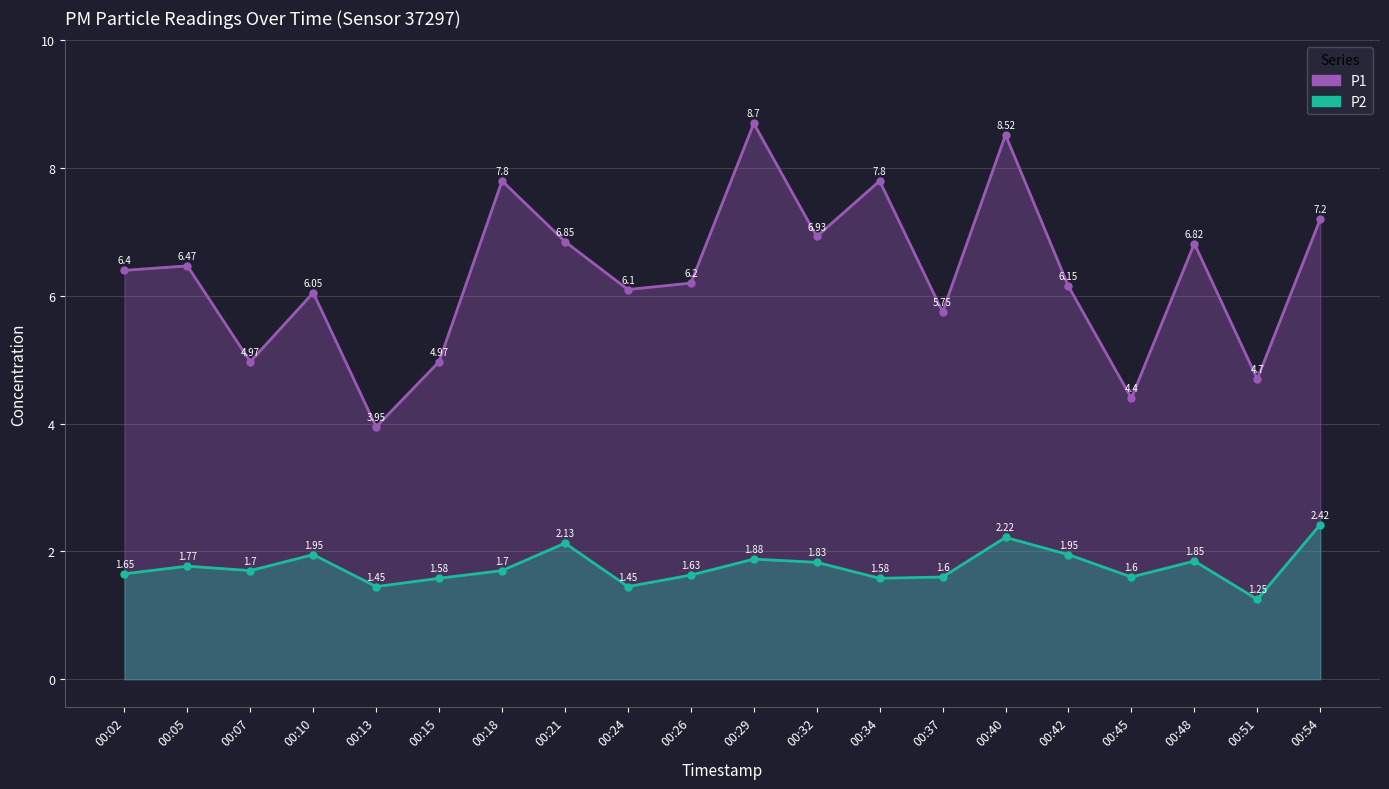

True or false: P2 has more than 2 points higher than both neighbors.

True